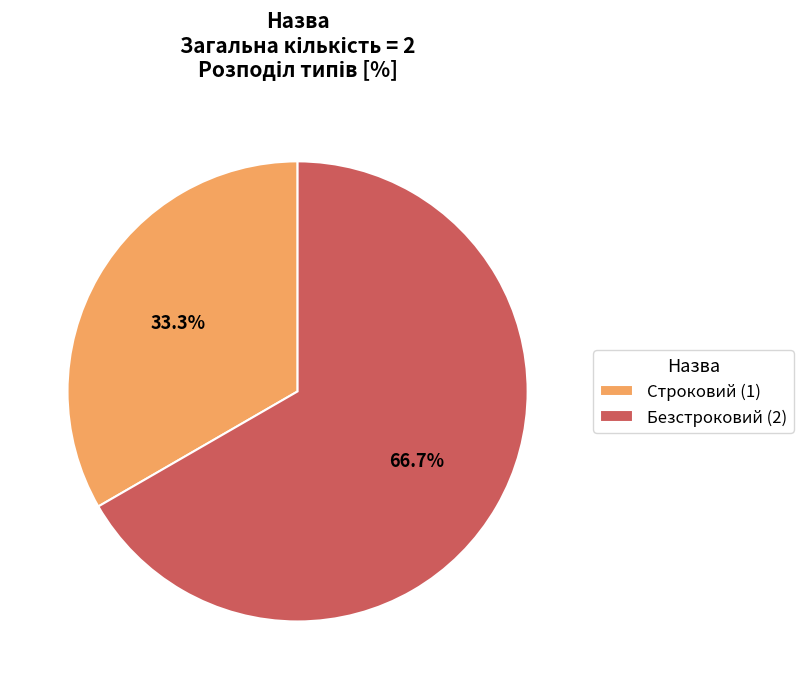

Is it true that Безстроковий is 76% of the pie?

False